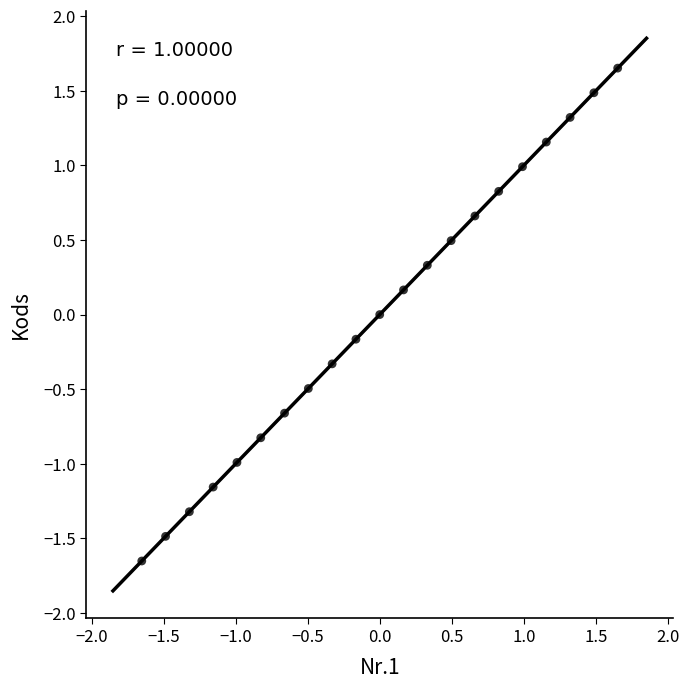

What is the range of Y values (max minus min)?

3.3